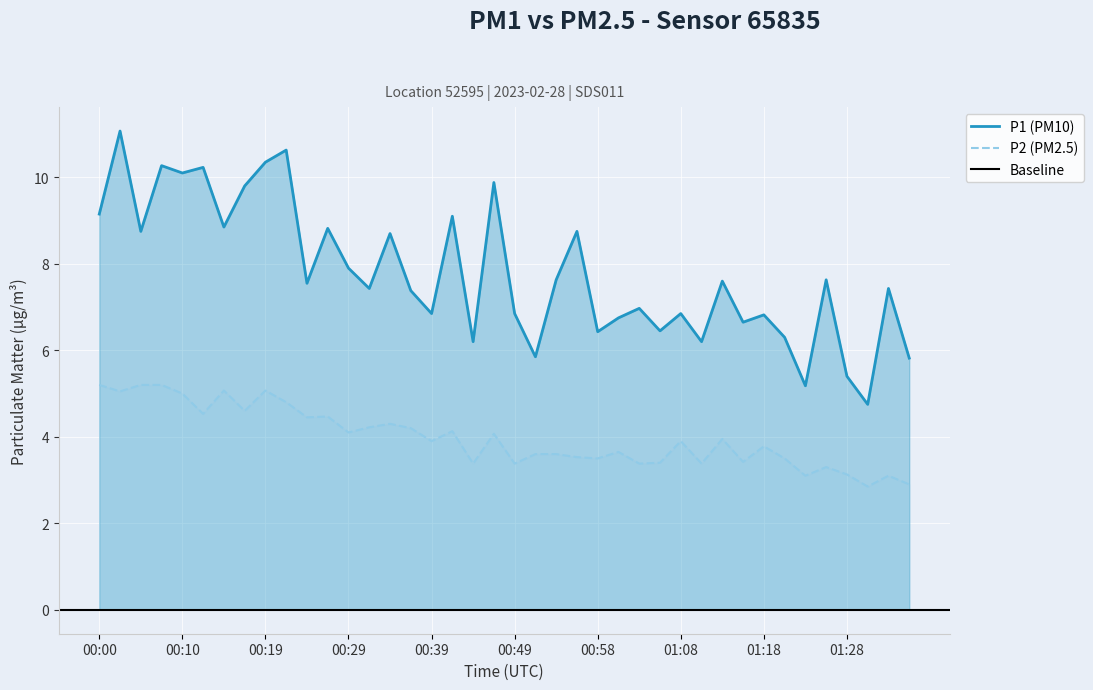

Which series has the largest total across all categories?

P1